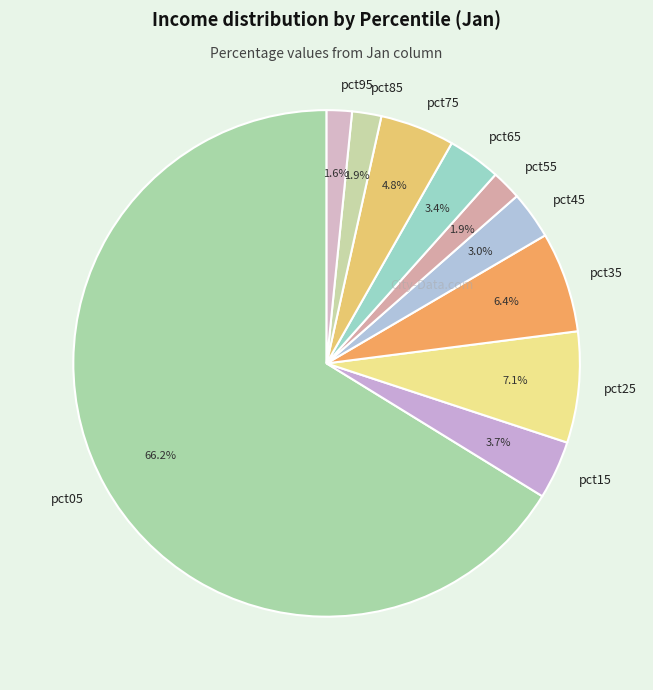

What percentage do pct55 and pct35 together represent?

8.3%